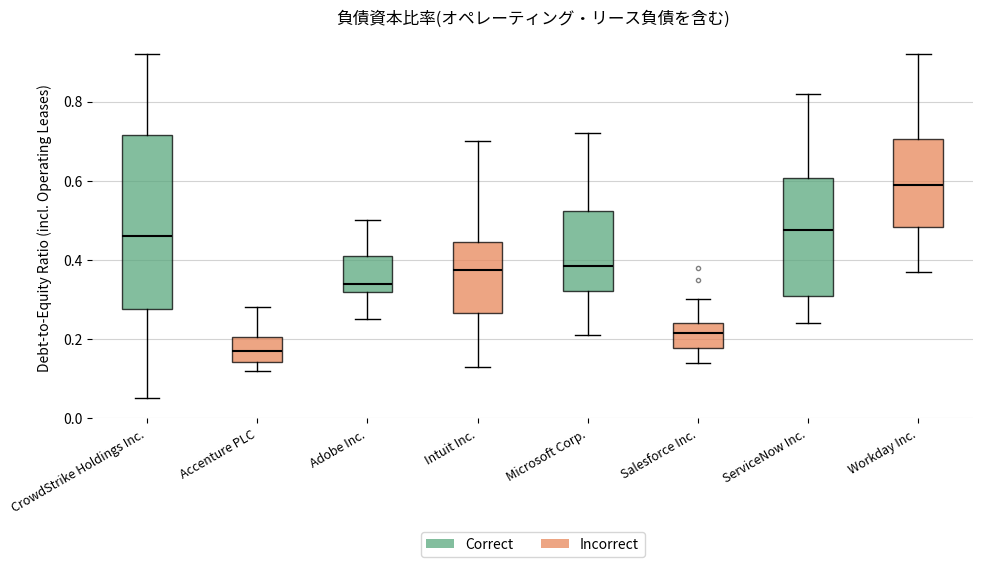

Which box's median line is the highest?

Workday Inc.